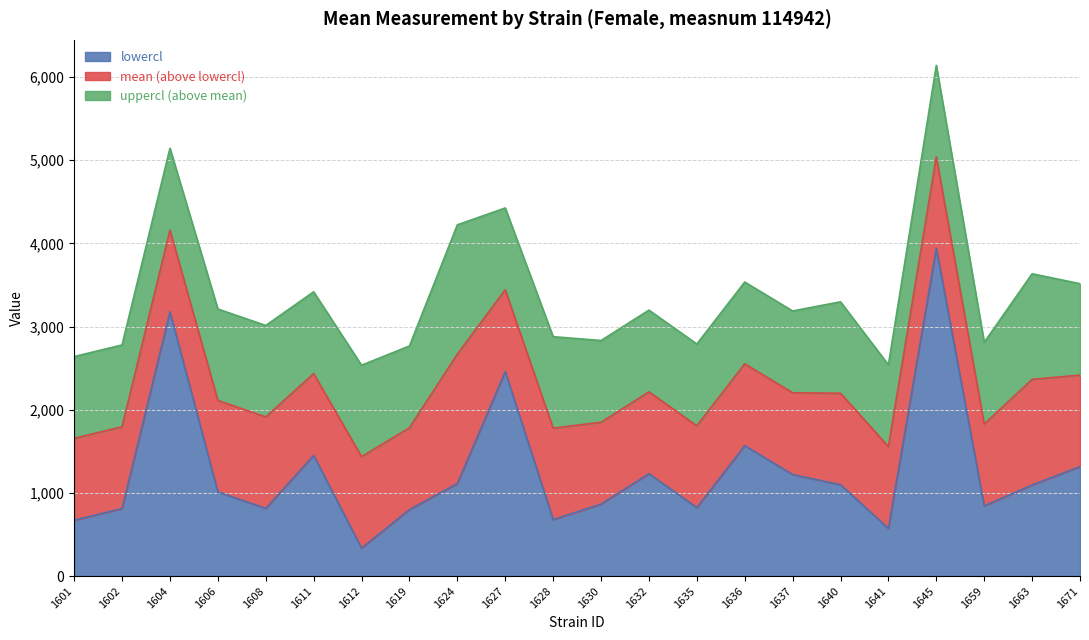

At how many categories does at least one series exceed 1099?

22